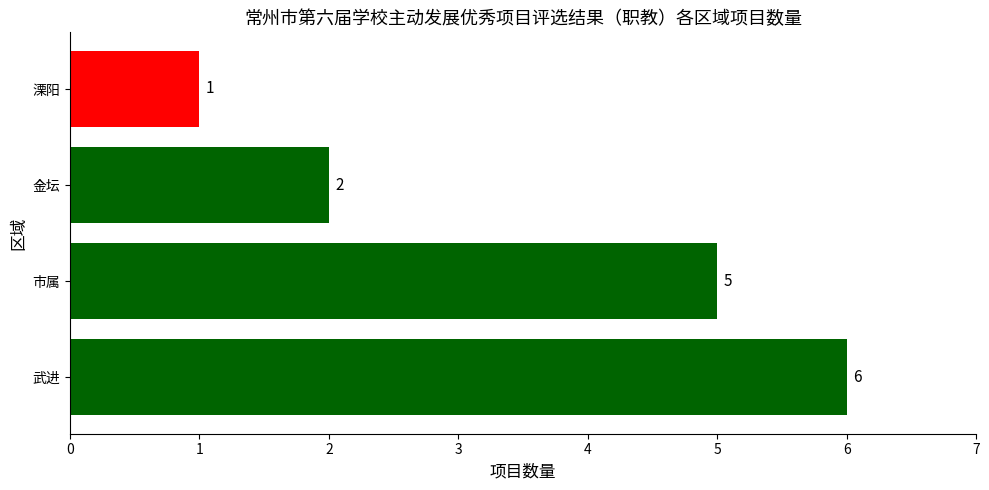

Rank the categories by value from highest to lowest.

武进, 市属, 金坛, 溧阳